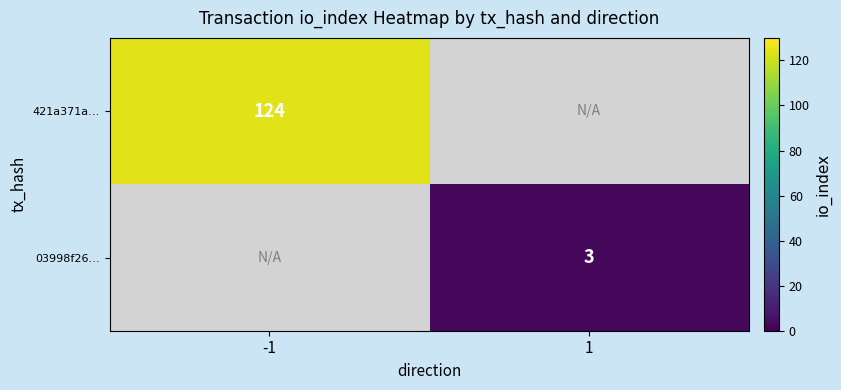

What is the total value across all series at 1?

3